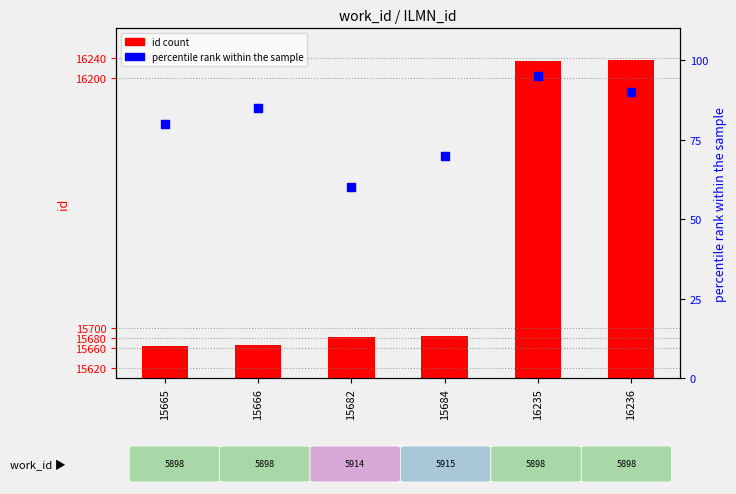

At which category is the sum across all series the highest?

16235